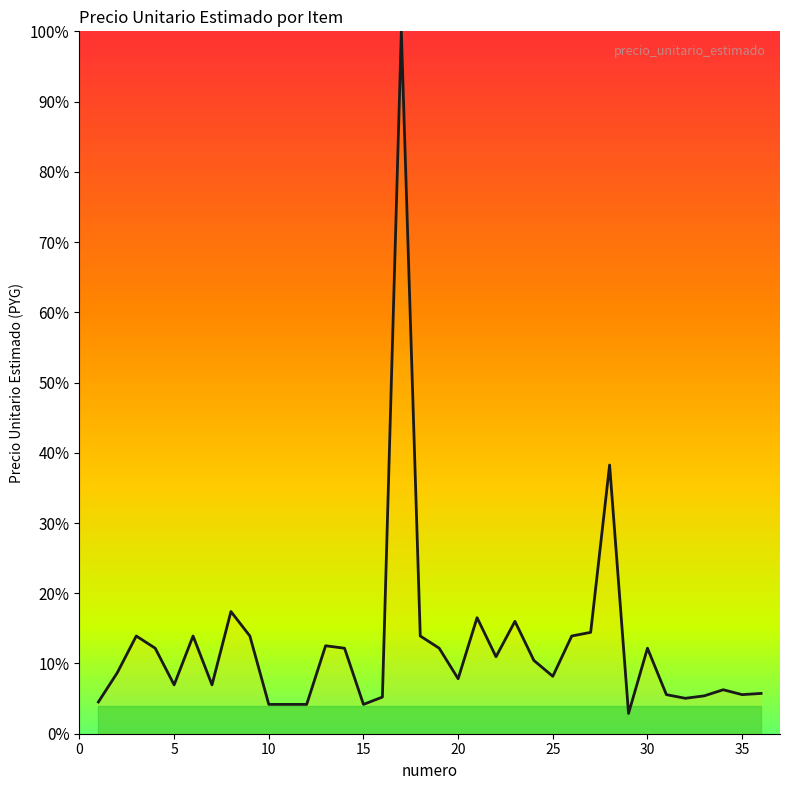

What is the maximum value shown in the chart?

100.0